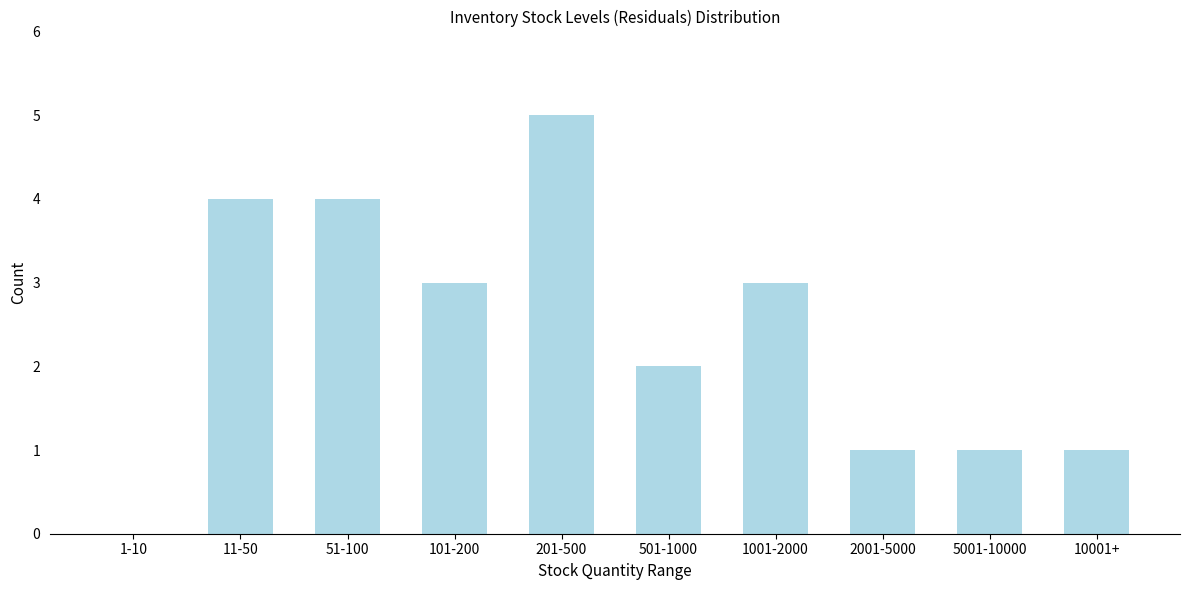

Reading left to right, extract all data points from this chart.

1-10=0	11-50=4	51-100=4	101-200=3	201-500=5	501-1000=2	1001-2000=3	2001-5000=1	5001-10000=1	10001+=1